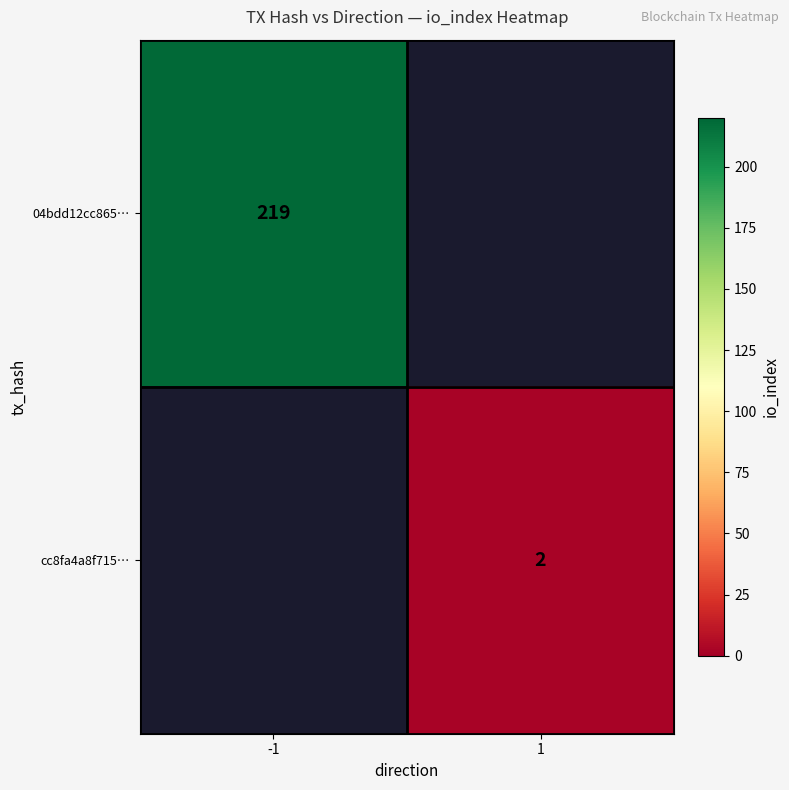

Which label corresponds to the largest value in the chart?

-1